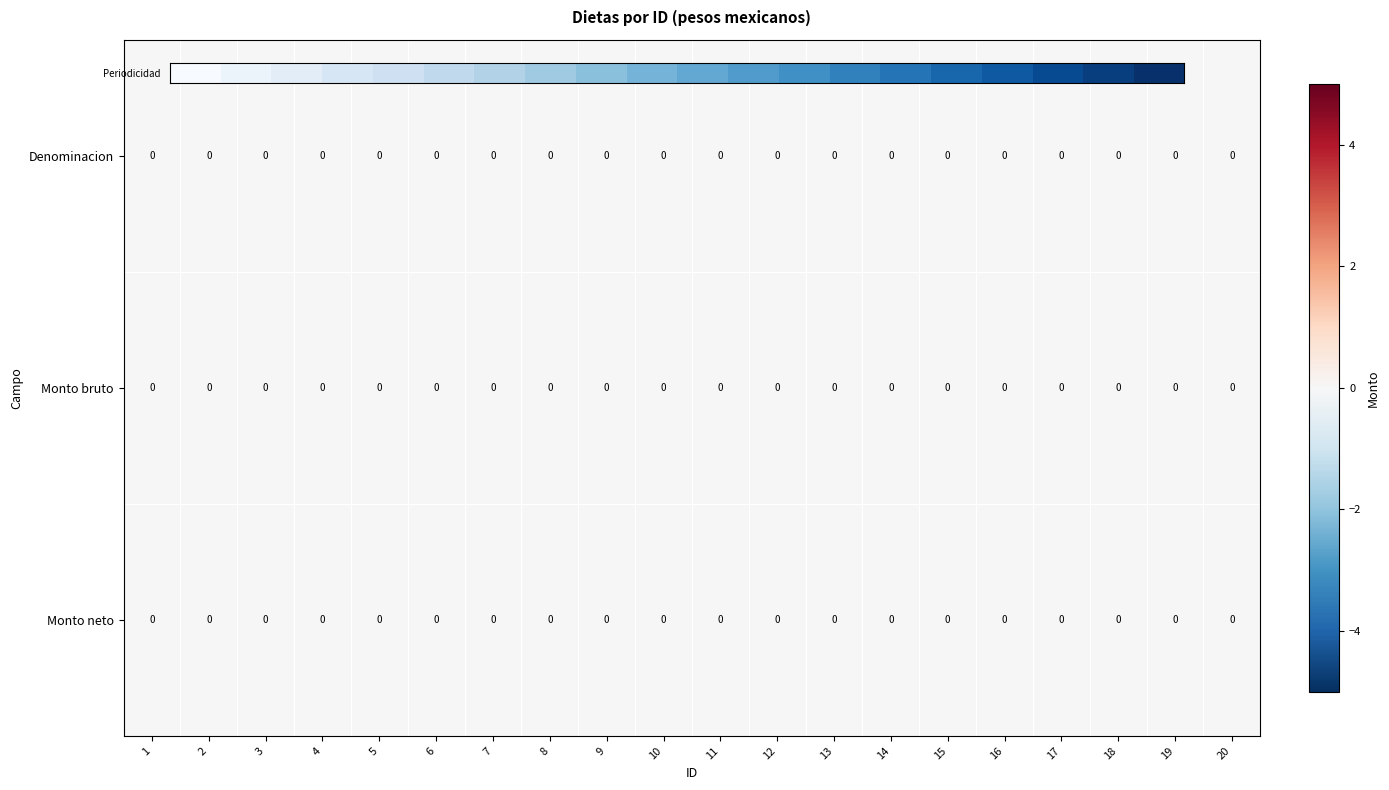

At how many categories does at least one series exceed 18?

1